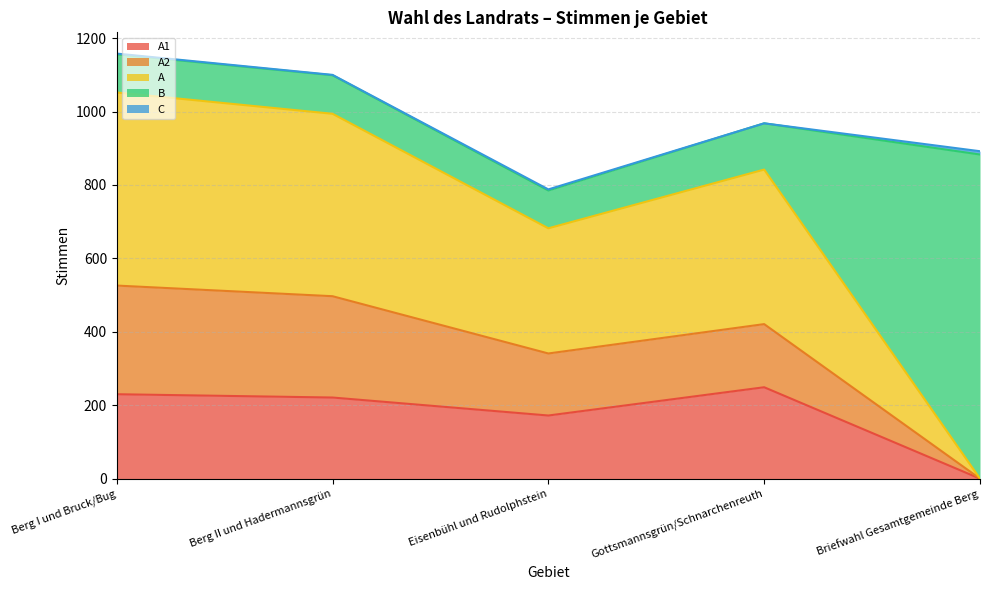

What is the difference between the highest and lowest values at Briefwahl Gesamtgemeinde Berg?

883